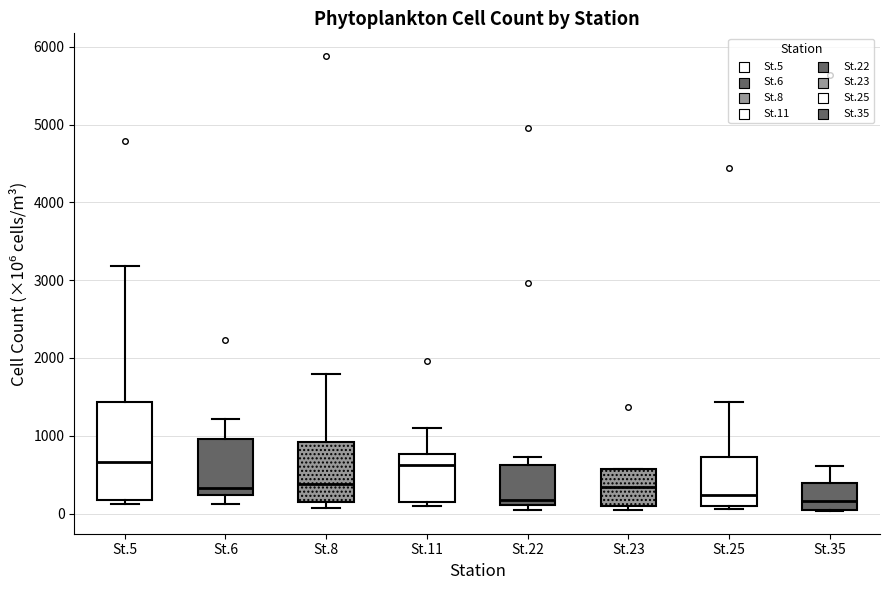

Reading left to right, read every box against the y-axis: the position of its median line, the range the box covers, and the ends of its whiskers. The values are not printed on the chart, so give them approximately, as read against the axis.

St.5: median 700, box 200 to 1400, whiskers 100 to 3200
St.6: median 300, box 200 to 1000, whiskers 100 to 1200
St.8: median 400, box 100 to 900, whiskers 100 (just below the box's lower edge) to 1800
St.11: median 600, box 100 to 800, whiskers 100 (just below the box's lower edge) to 1100
St.22: median 200, box 100 to 600, whiskers 0 to 700
St.23: median 300, box 100 to 600, whiskers 0 to 600
St.25: median 200, box 100 to 700, whiskers 100 (just below the box's lower edge) to 1400
St.35: median 200, box 0 to 400, whiskers 0 to 600